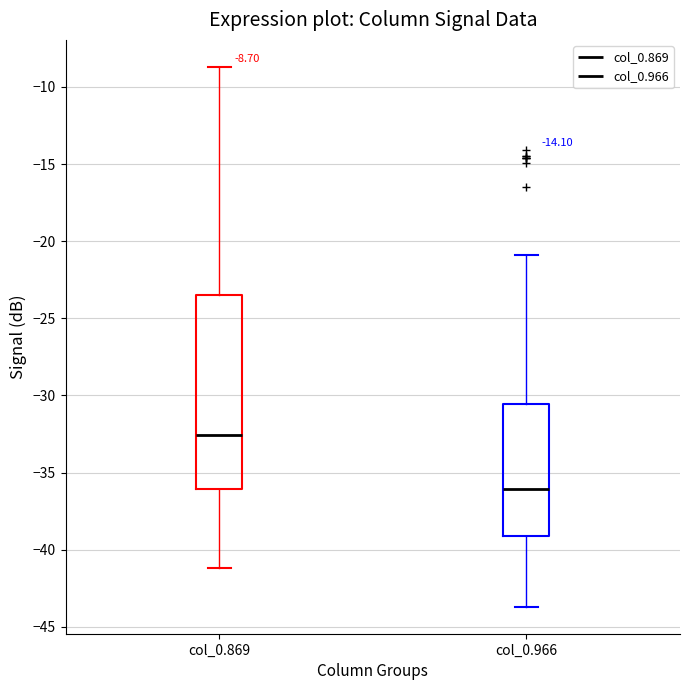

Comparing the boxes themselves (not the whiskers), which one is the tallest?

col_0.869